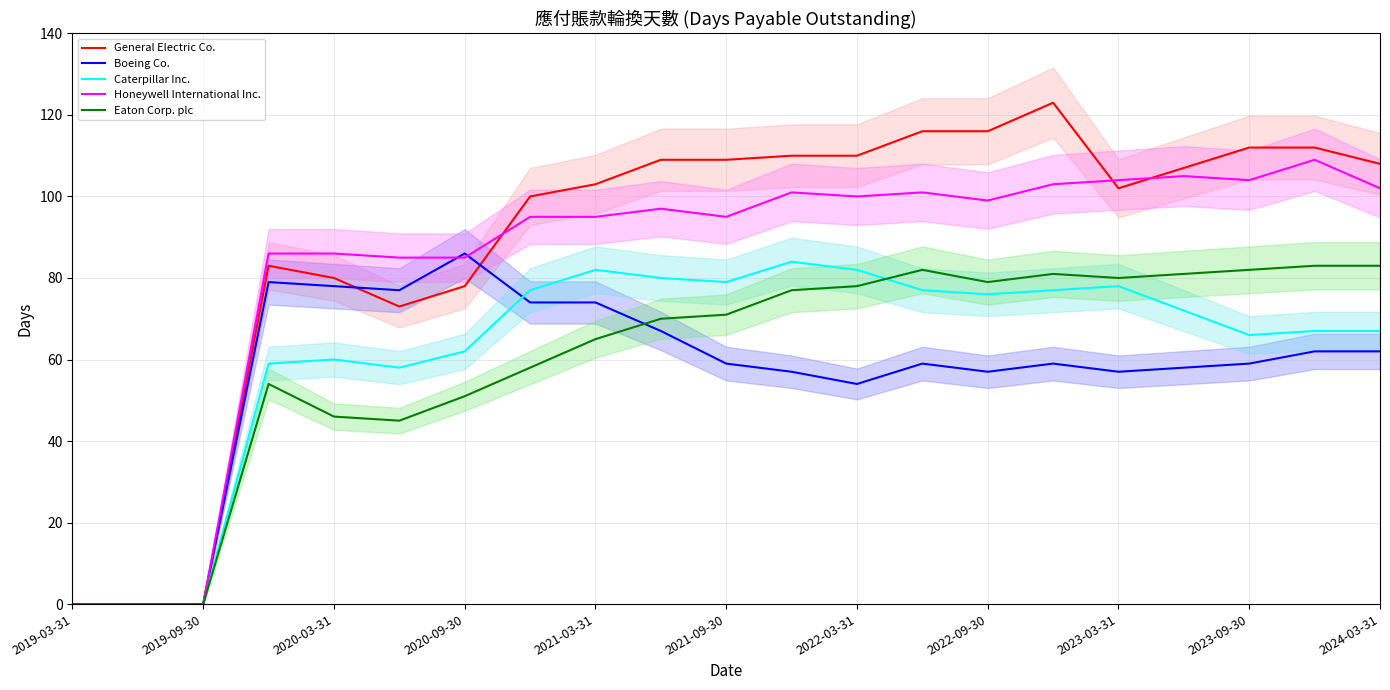

What is the maximum value for General Electric Co.?

123